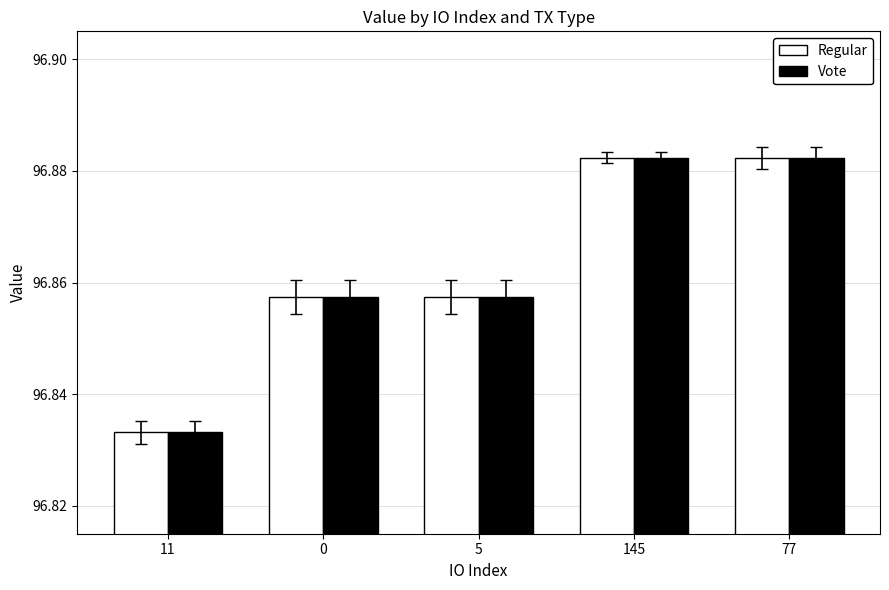

Which label corresponds to the smallest value in the chart?

11